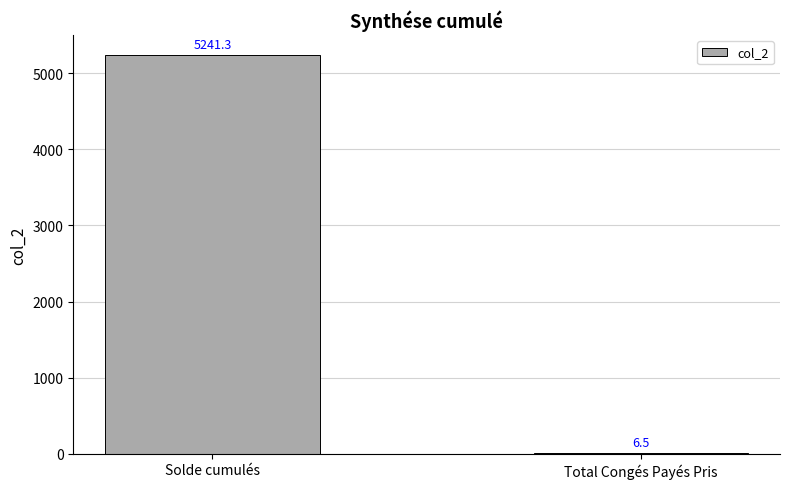

Which has a higher value, Total Congés Payés Pris or Solde cumulés?

Solde cumulés